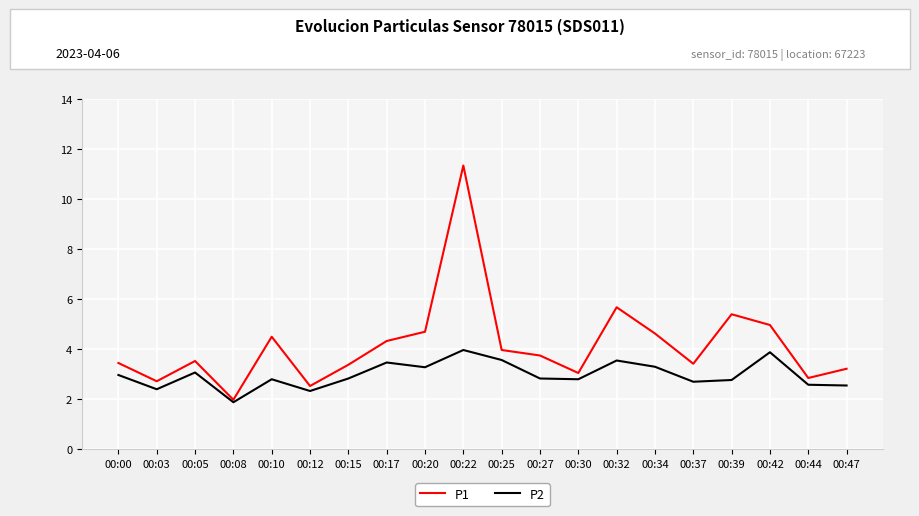

Is it true that P2 equals 3.3 at 00:34?

True